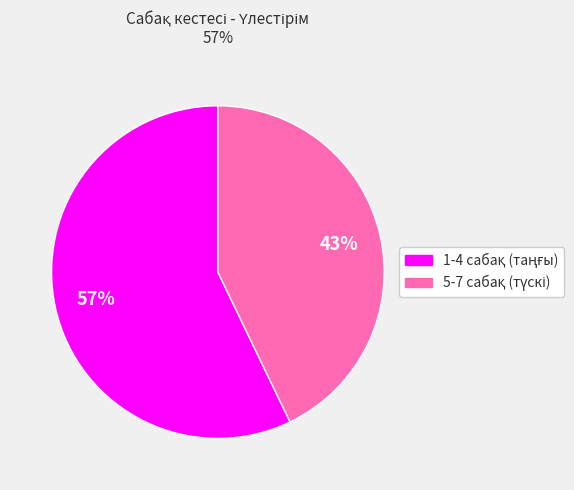

Is there a majority slice in this chart?

Yes